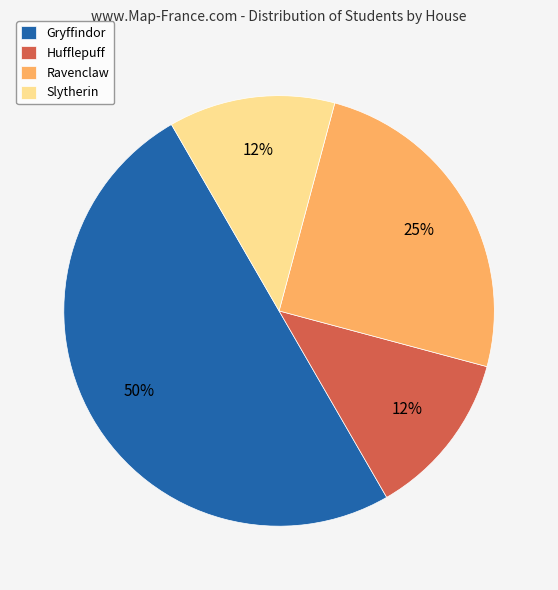

Combined, do Slytherin and Hufflepuff account for over 50%?

No